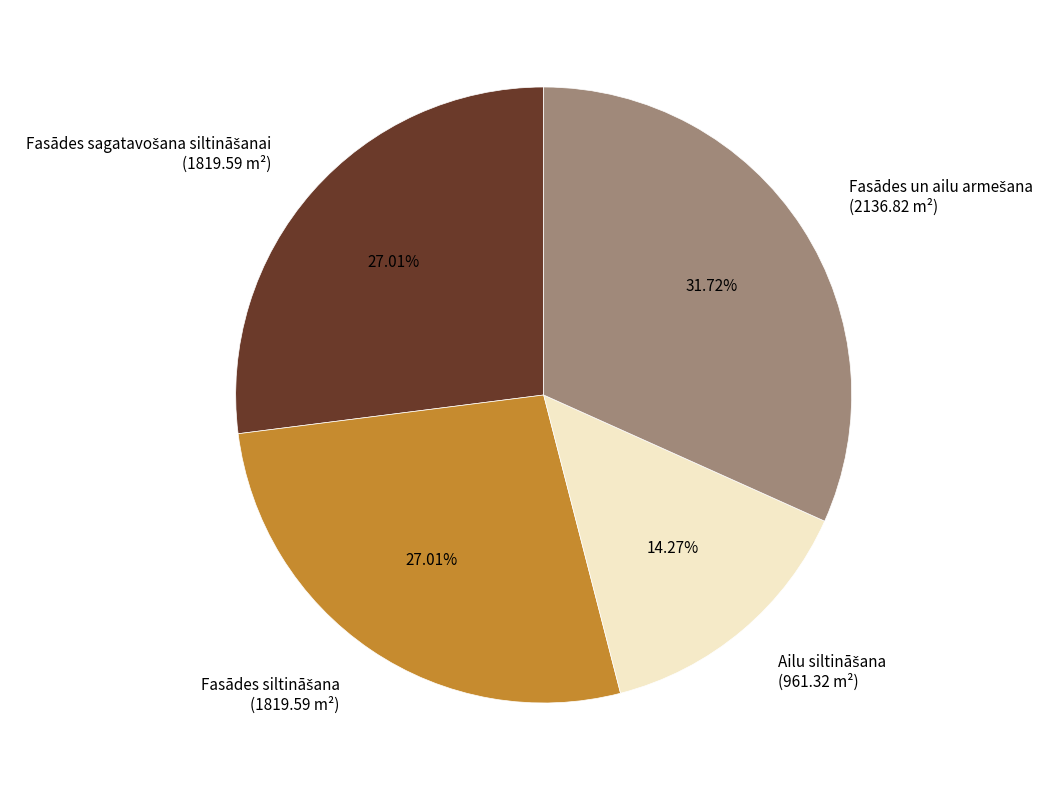

Is there any slice that represents more than half of the pie?

No